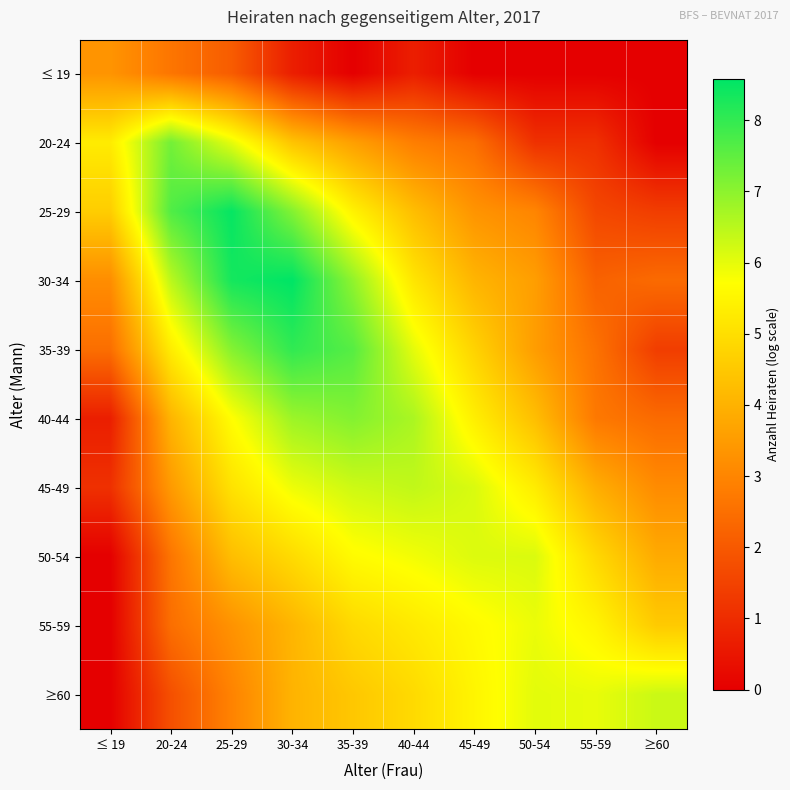

At how many categories does at least one series exceed 7?

4